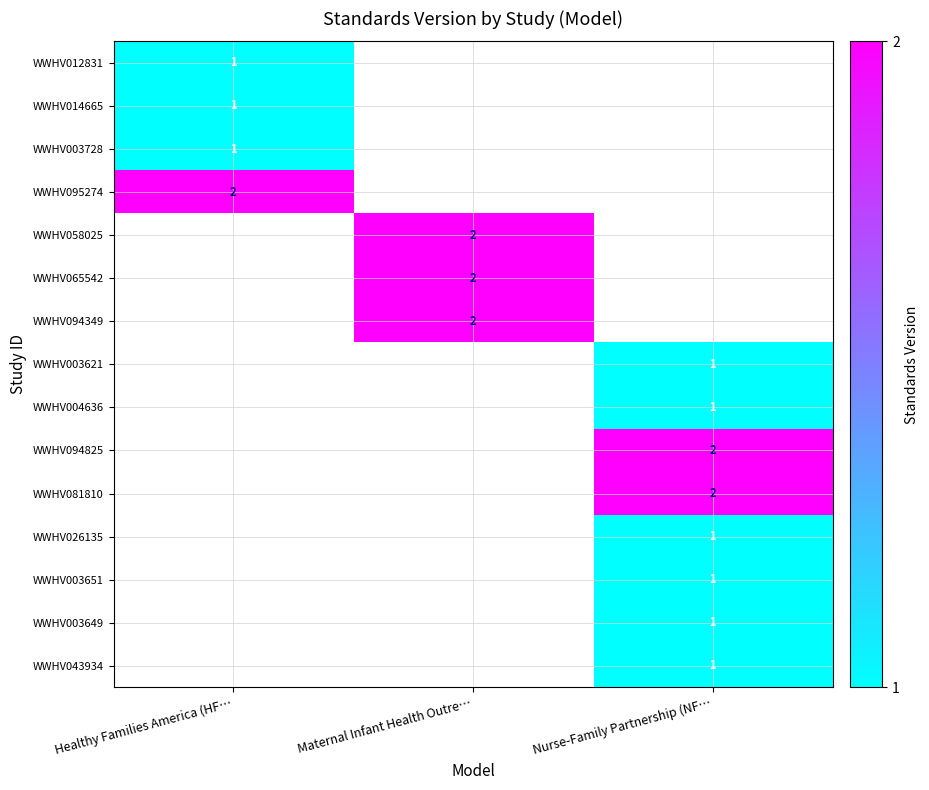

The value of WWHV094825 at Nurse-Family Partnership (NF… is 3. True or false?

False